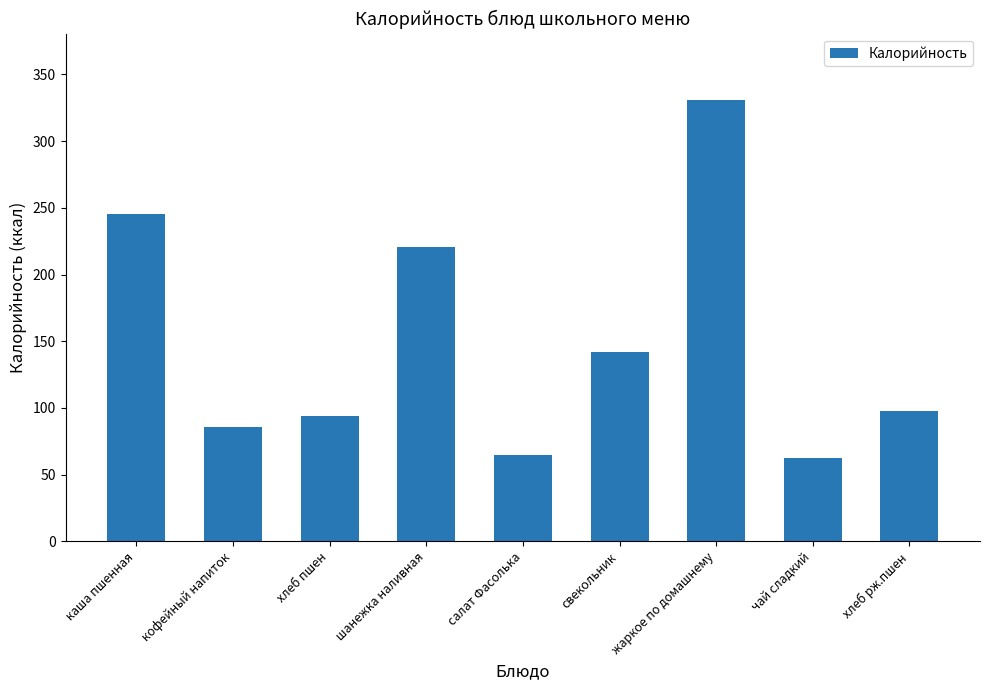

Reading right to left, transcribe all the data shown in this chart.

97.8	62.4	331.0	141.7	64.4	220.8	93.8	86.0	245.5